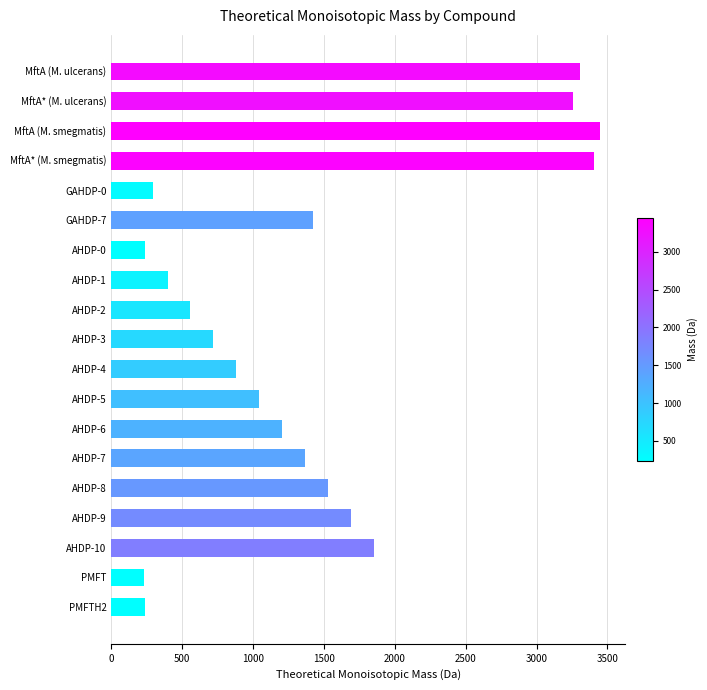

The value at AHDP-6 is 1206.5. True or false?

True